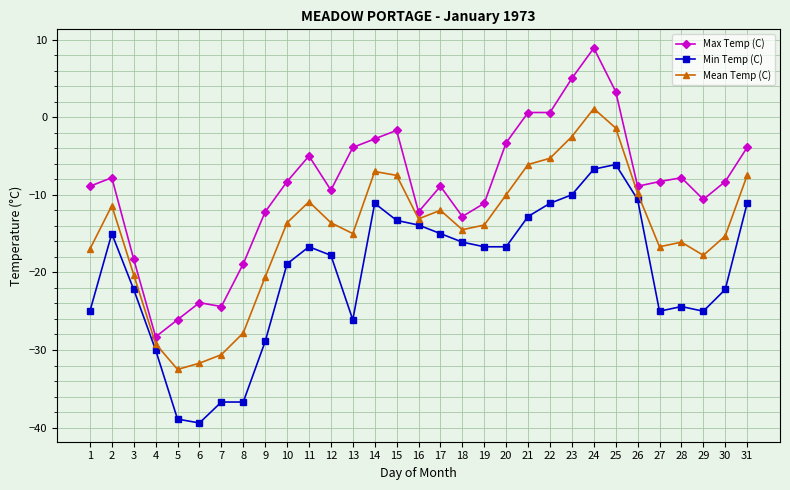

What is the total value across all series at 24?

3.3